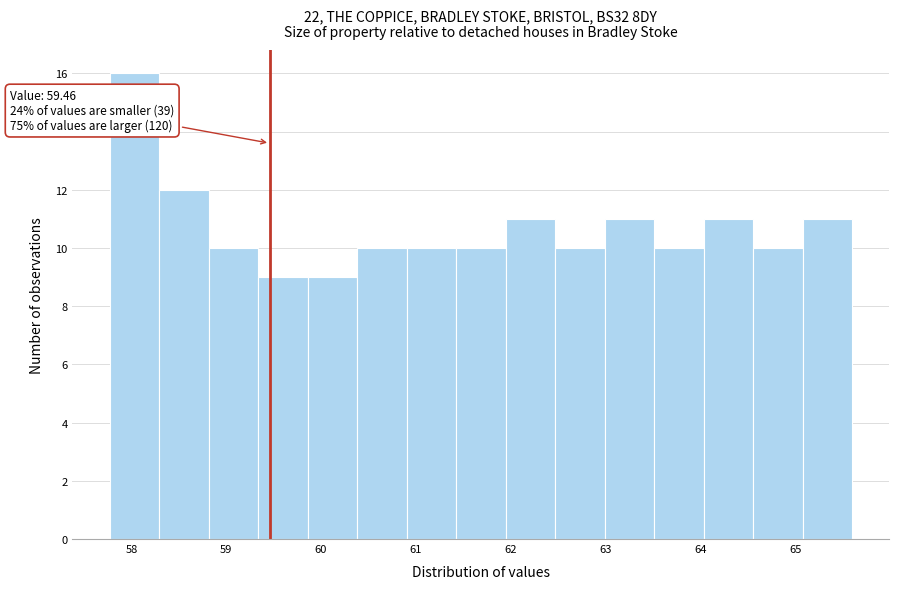

Which range on the x-axis has the tallest bar?

57.8 to 58.3